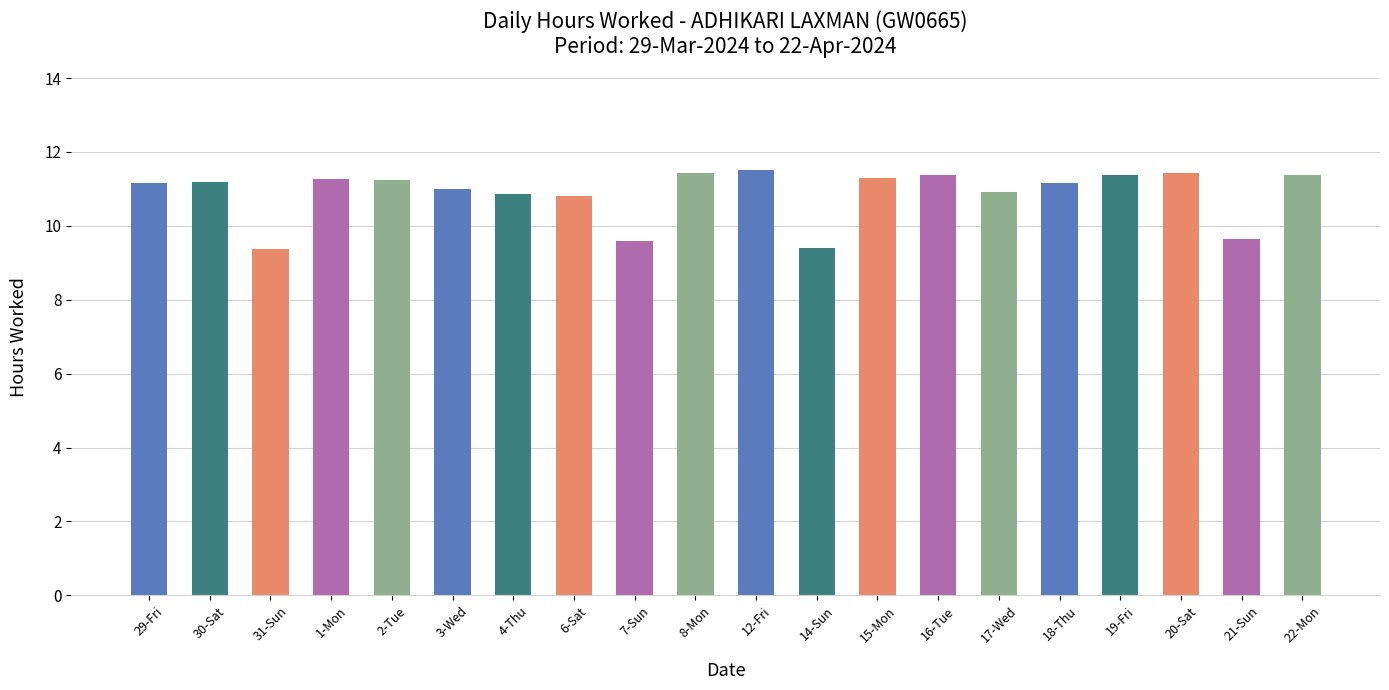

What is the smallest value displayed?

9.4